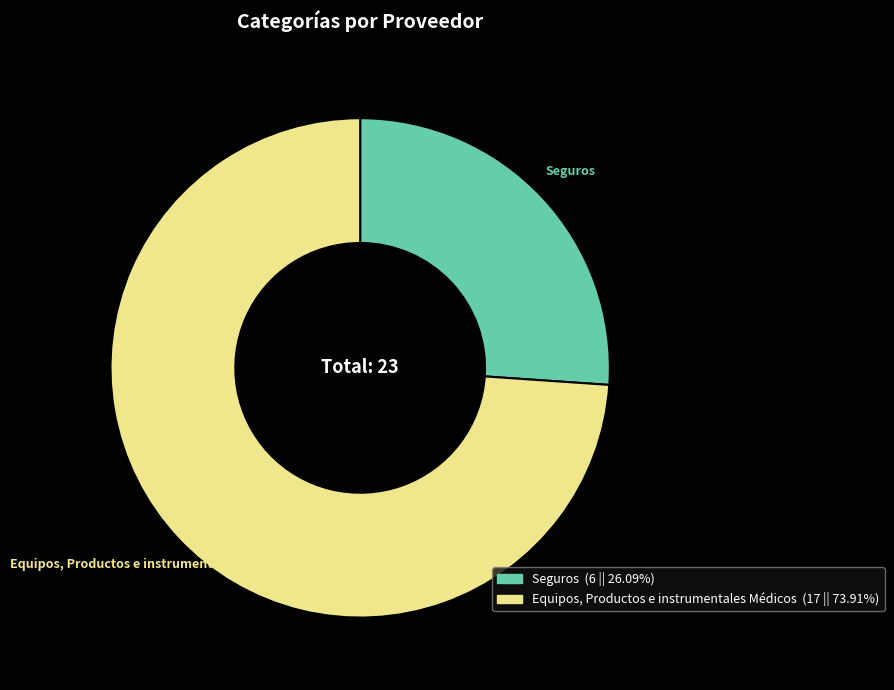

Is the sum of Equipos, Productos e instrumentales Médicos and Seguros greater than half?

Yes